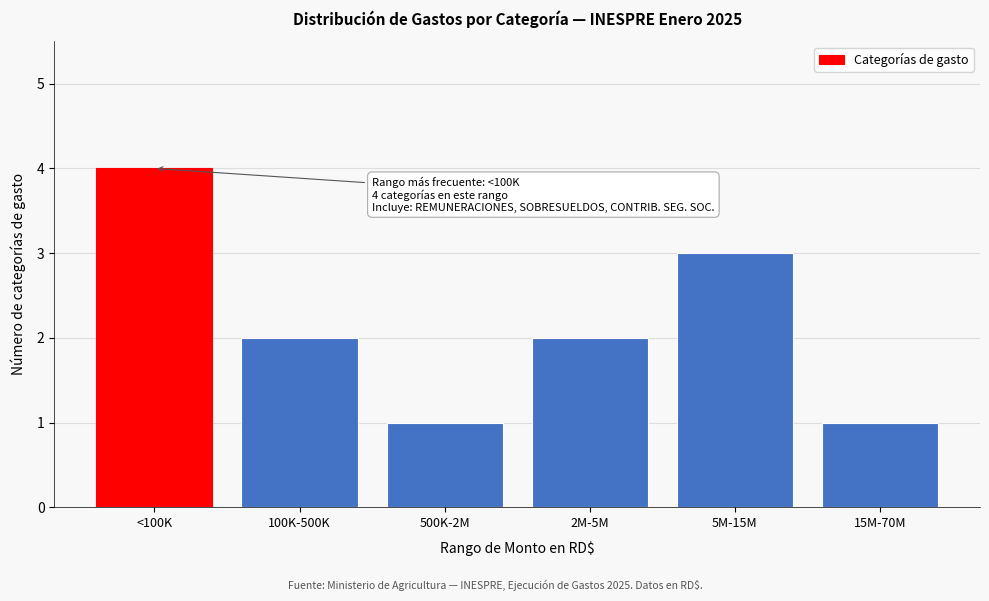

Reading left to right, extract all data points from this chart.

4	2	1	2	3	1